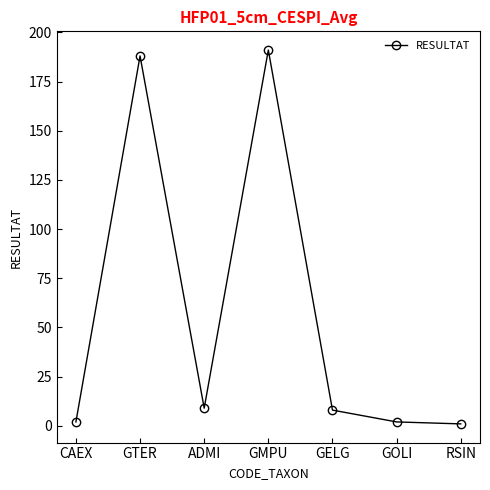

Read the value at GTER.

188